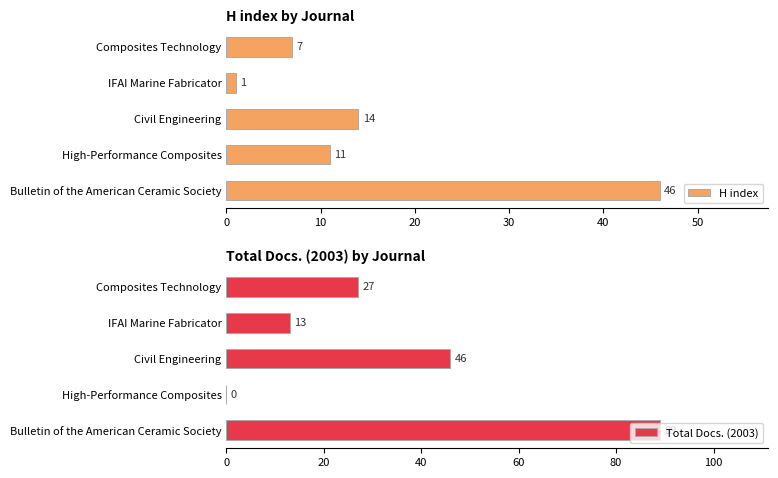

How many Total Docs. (2003) values are between 13 and 46?

3